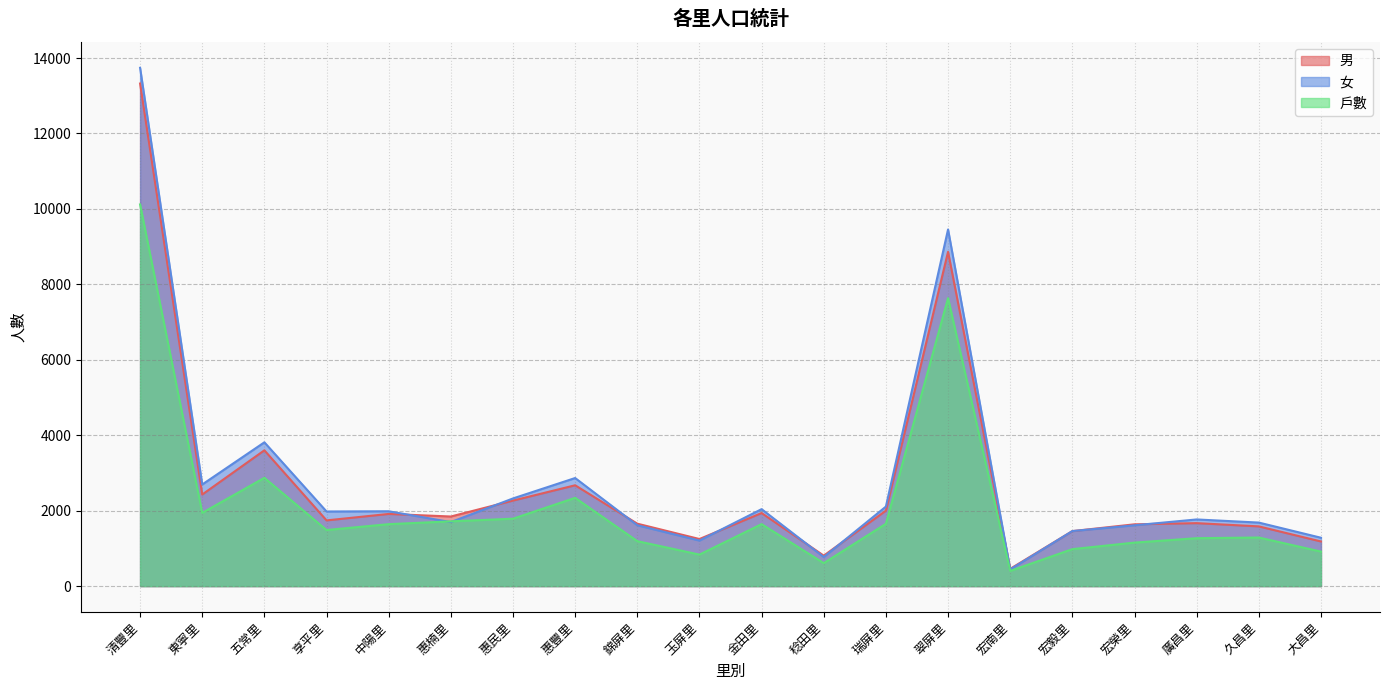

Is it true that 戶數 equals 2414 at 享平里?

False